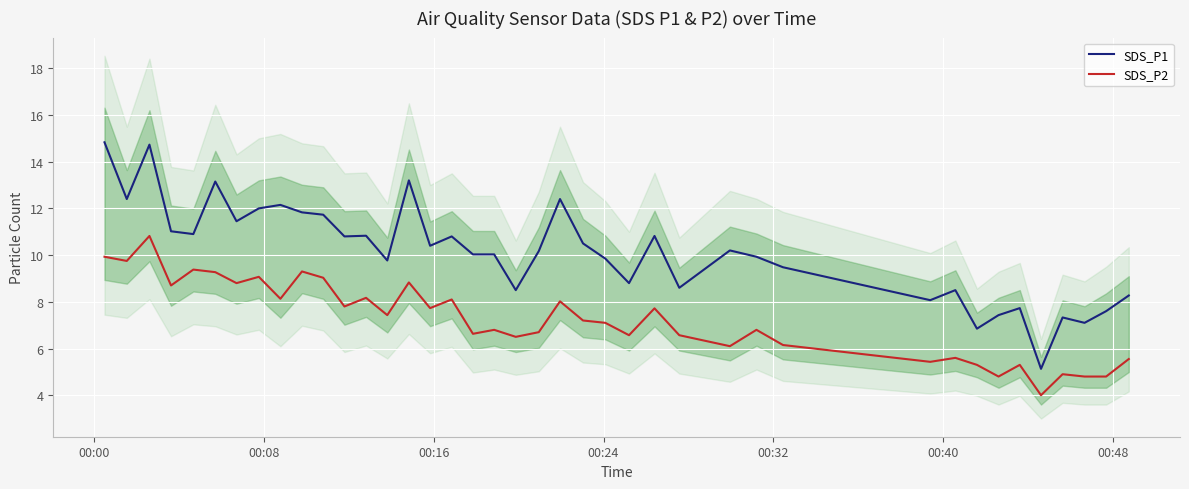

What is the sum of all SDS_P1 values?

405.3